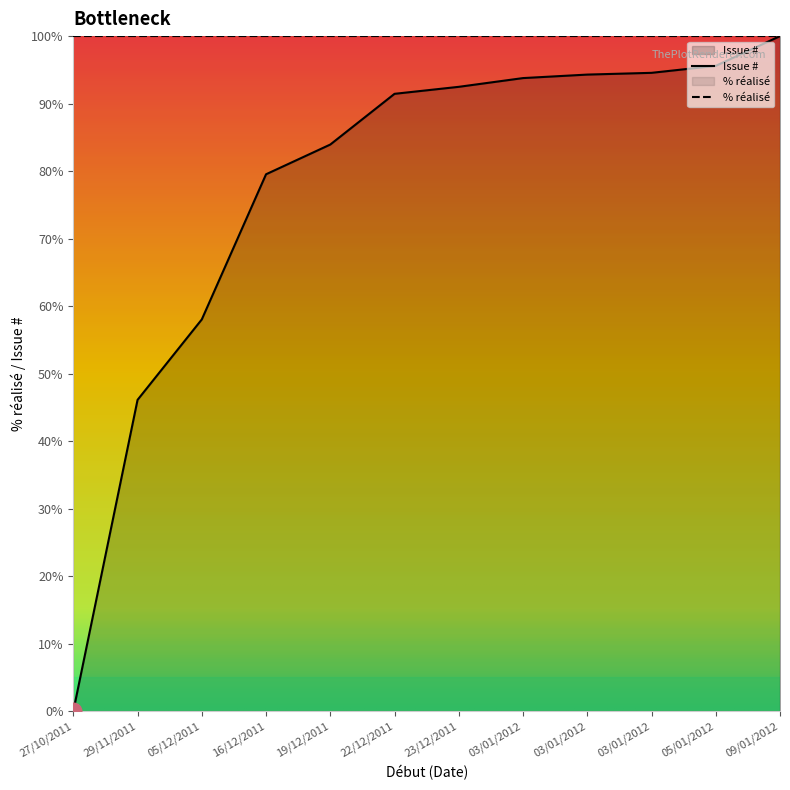

At which label is the value closest to 50?

29/11/2011